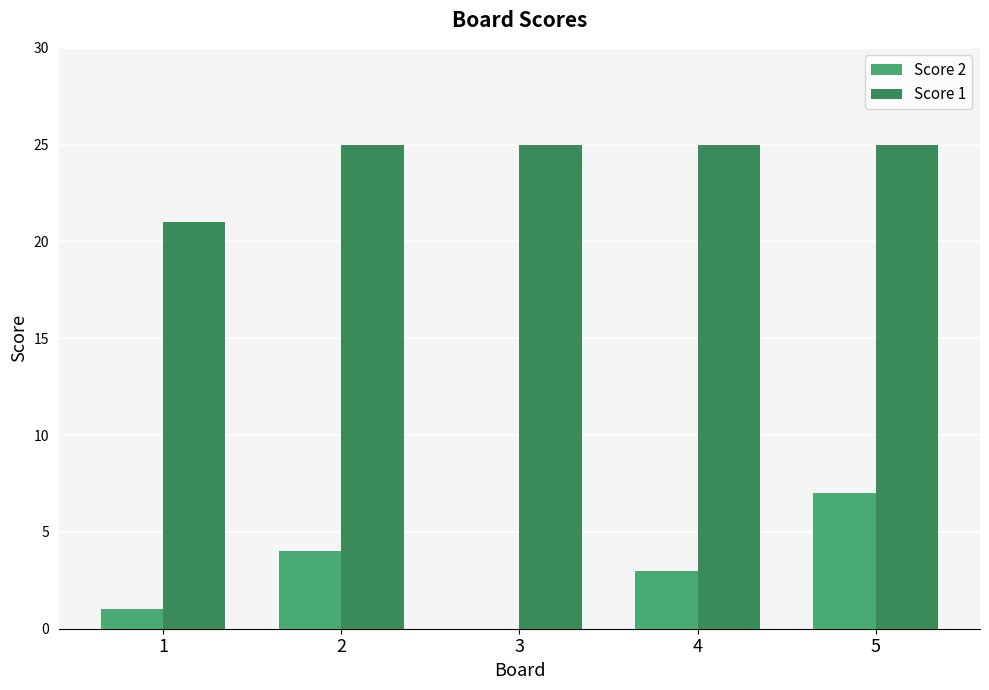

The Score 1 series shows 25 at 5. True or false?

True